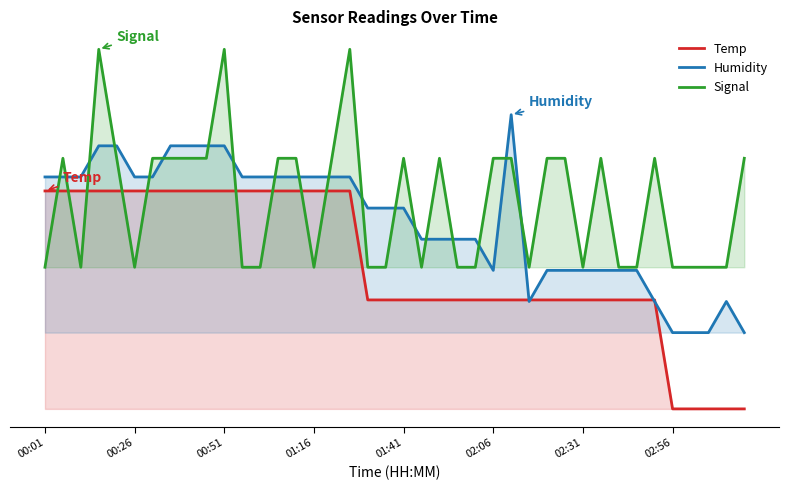

True or false: Temp and Humidity cross at least once.

True